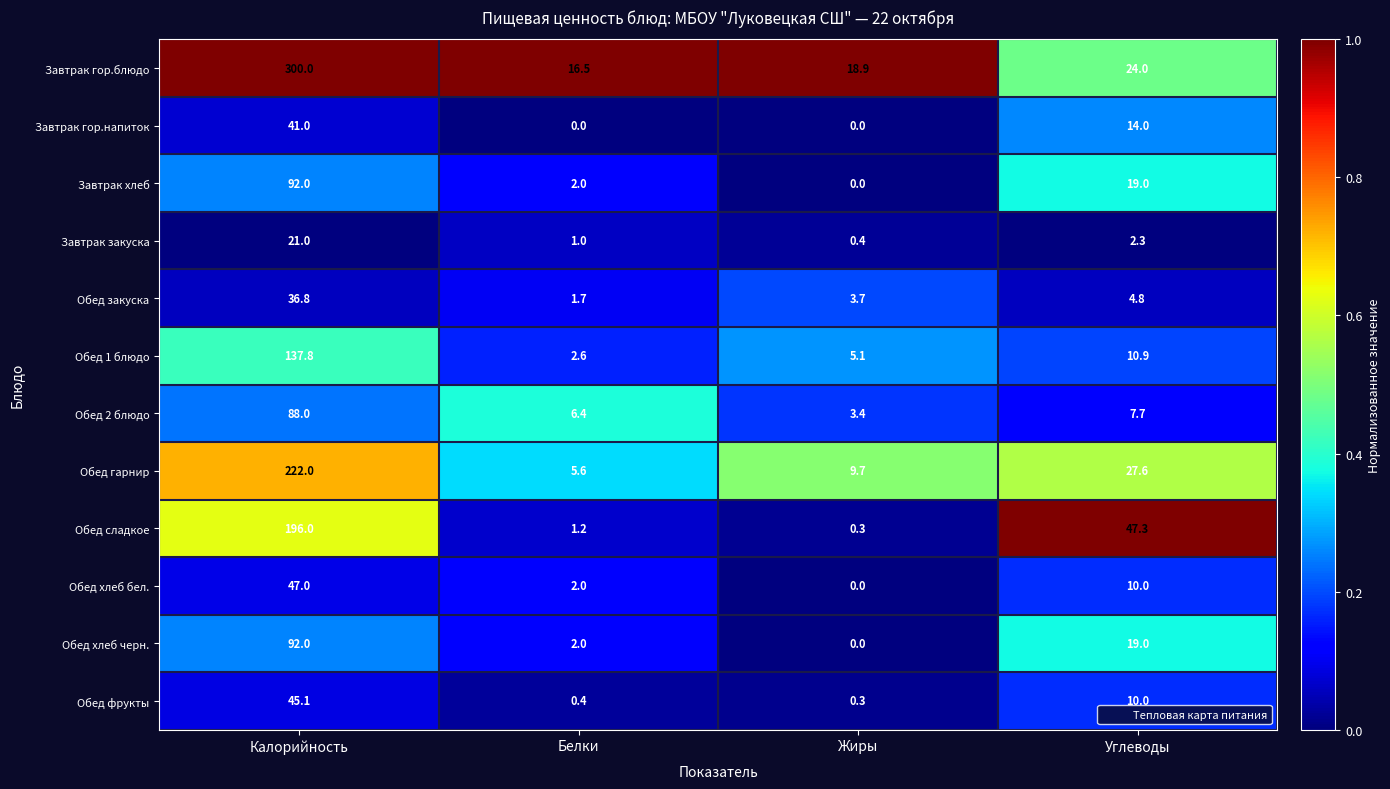

What is the difference between the highest and lowest values at Калорийность?

279.0